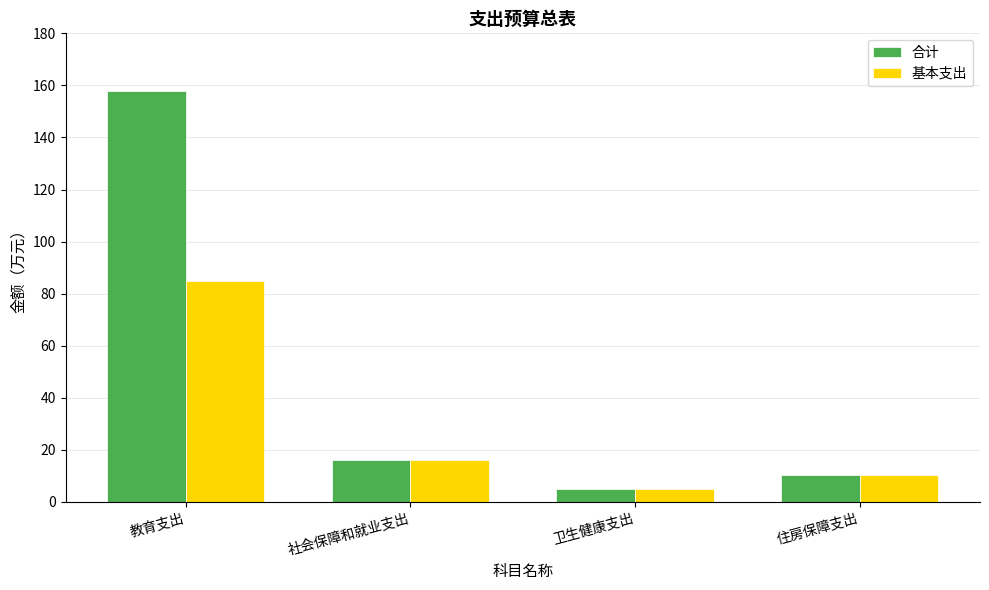

At which category does the chart reach its minimum across all series?

卫生健康支出